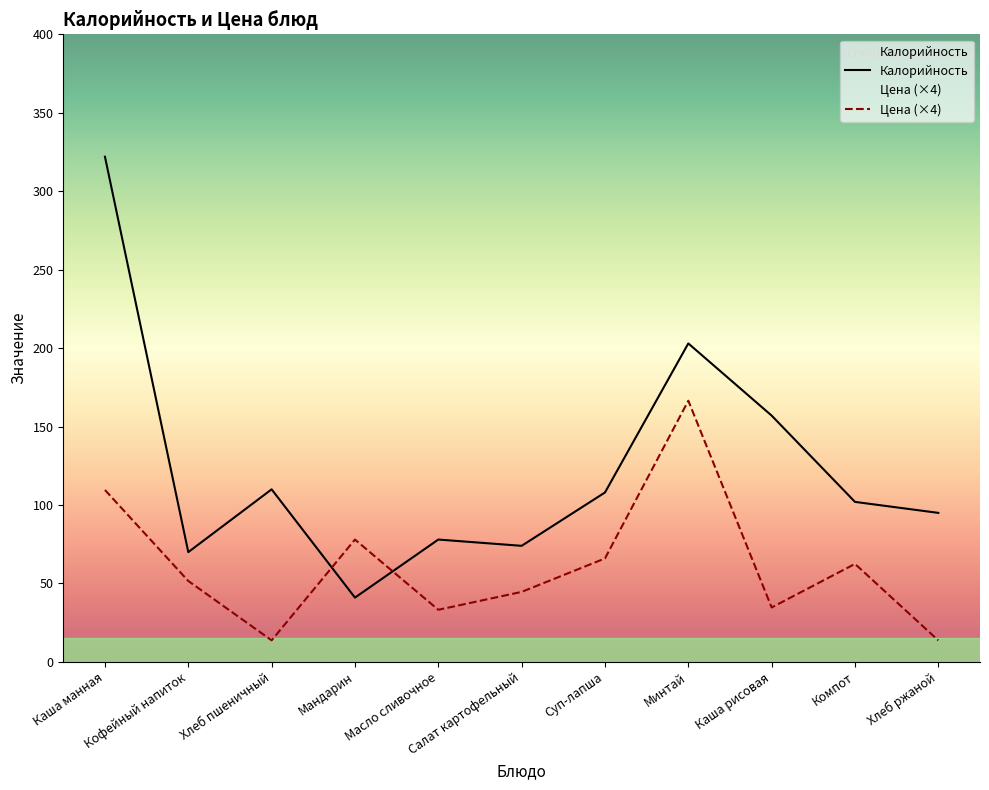

At which label does Цена (×4) first exceed 51?

Каша манная